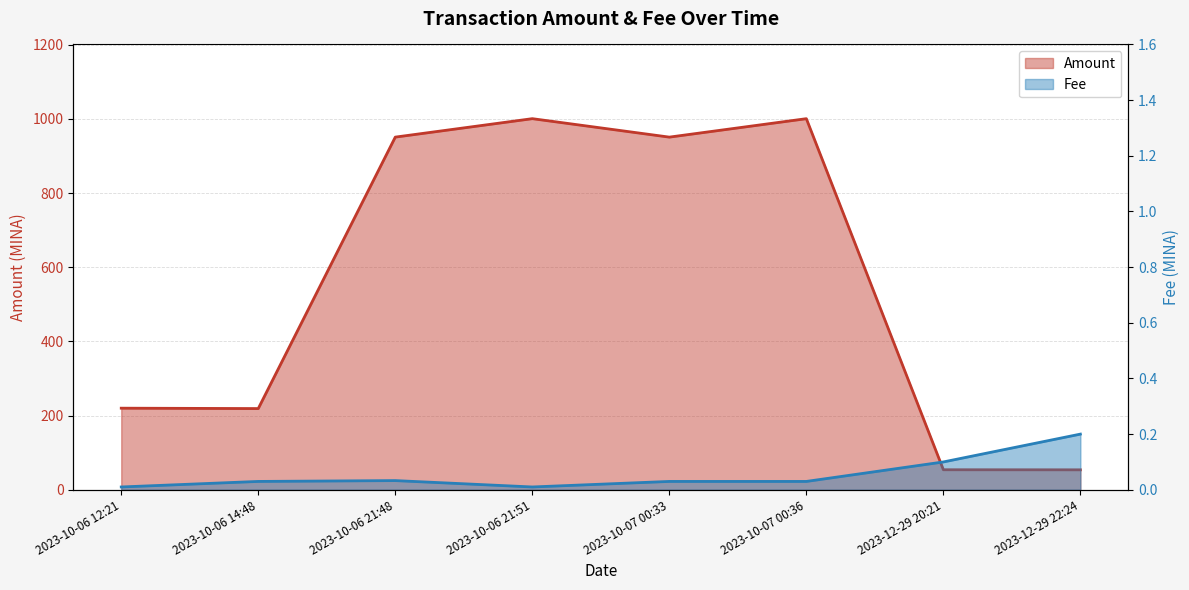

True or false: Amount and Fee cross at least once.

False